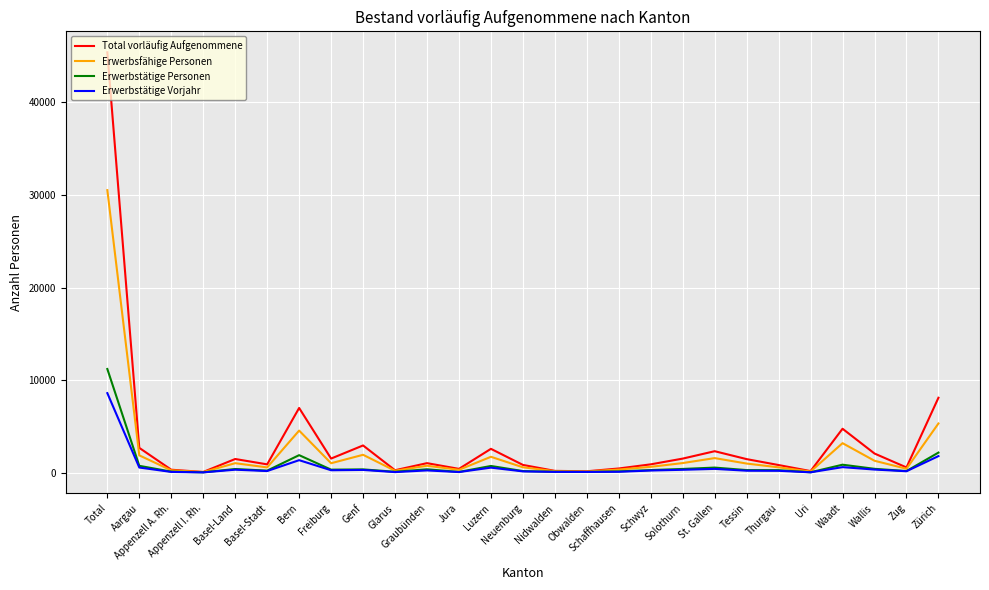

What is the maximum value for Erwerbstätige Vorjahr?

8592